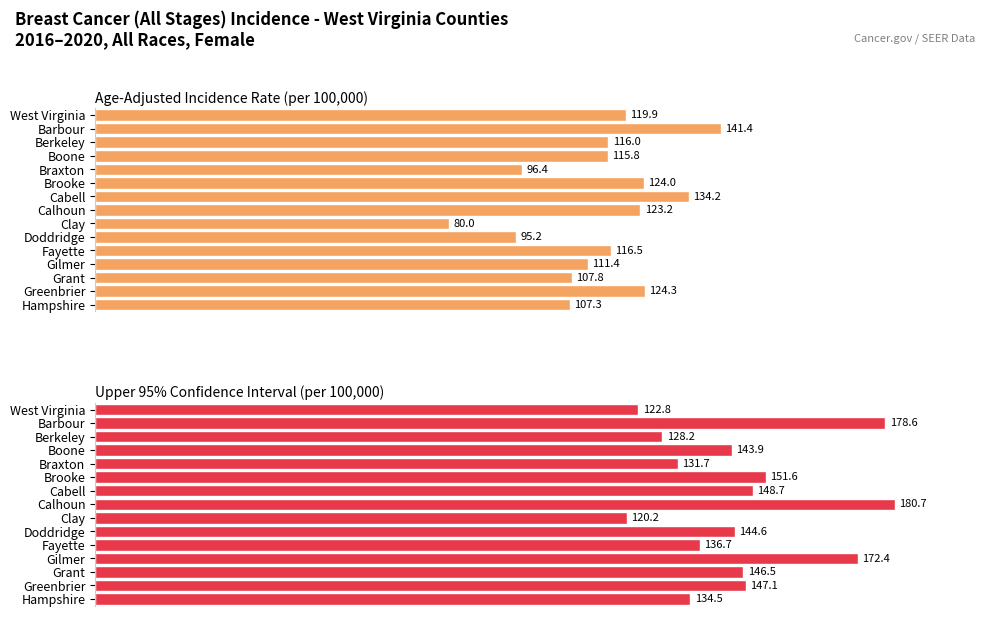

Which series has the largest total across all categories?

Upper 95% CI